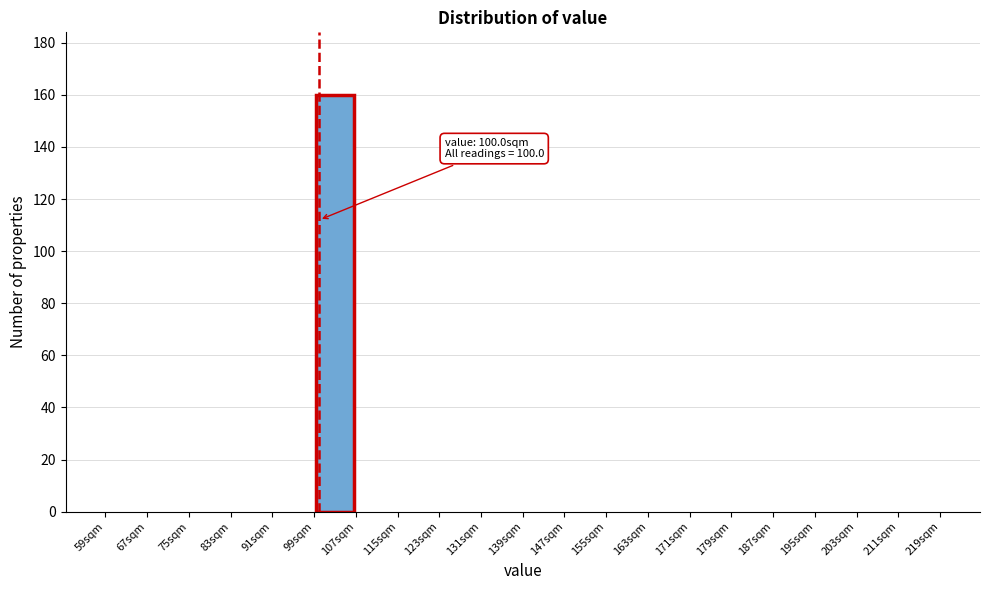

Over which range of the x-axis is the bar tallest?

99 to 107